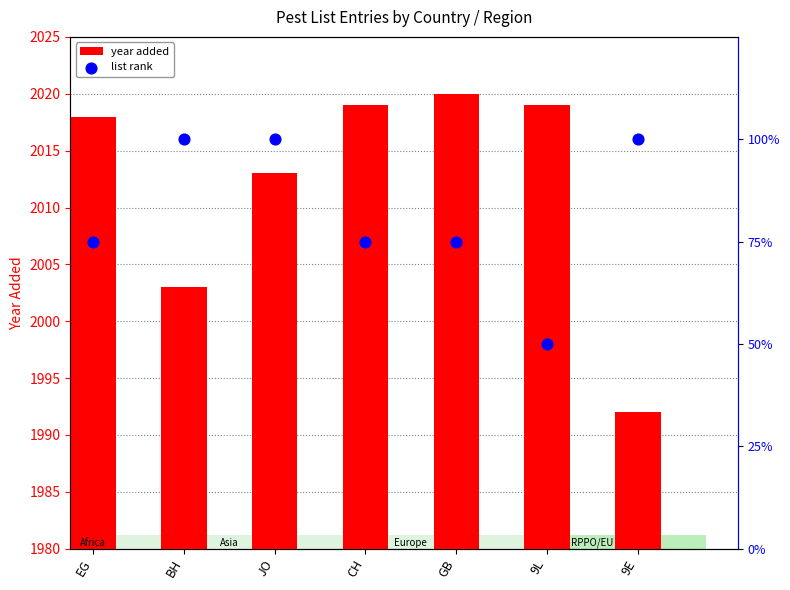

Which series contains the highest Y value?

year added